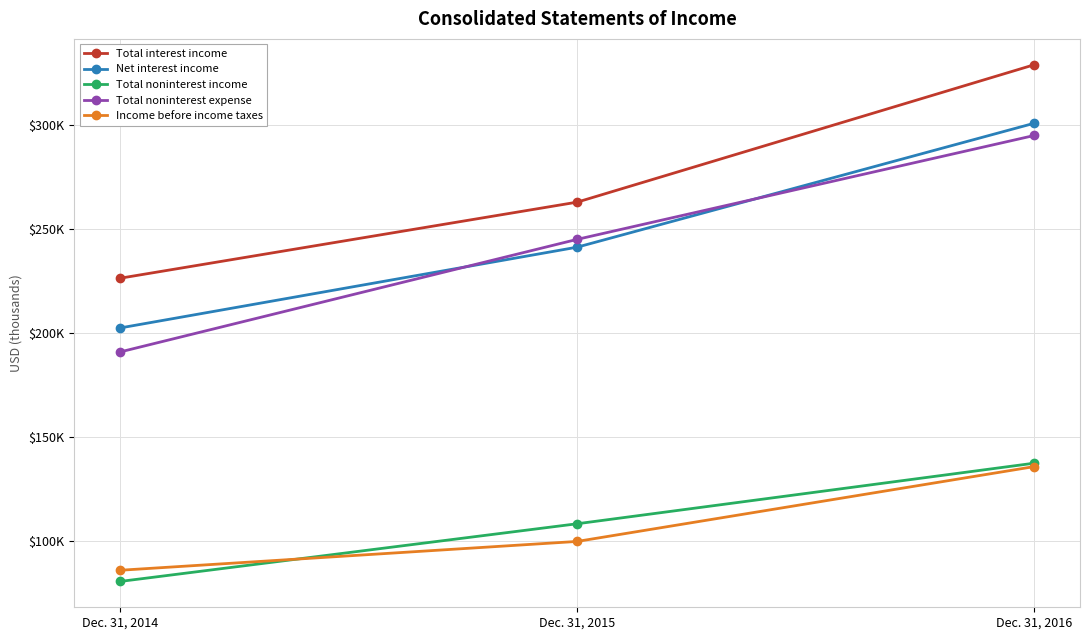

The value of Total noninterest income at Dec. 31, 2016 is 137415. True or false?

True